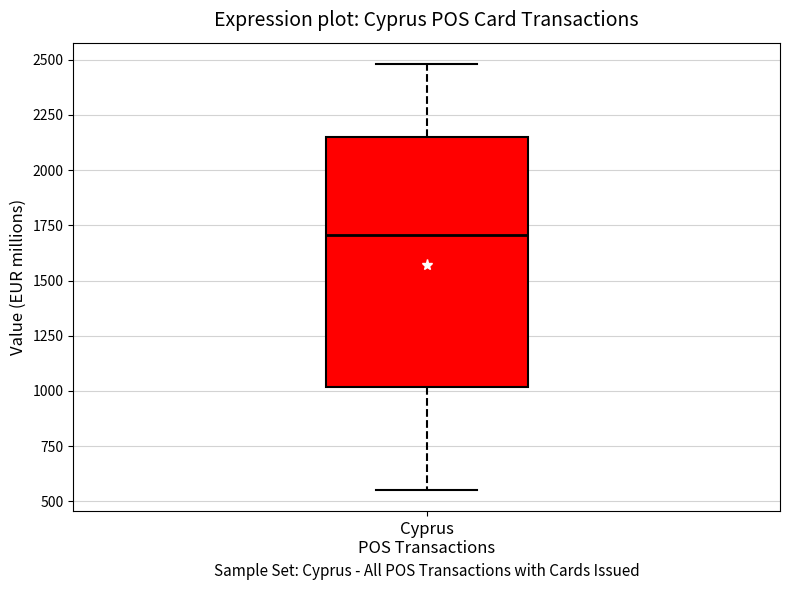

Transcribe this box plot: give where the median line is, the range the box spans, and where the two whiskers end, as read against the y-axis. The values are not printed on the chart, so give them approximately, as read against the axis.

median 1700, box 1000 to 2150, whiskers 550 to 2500